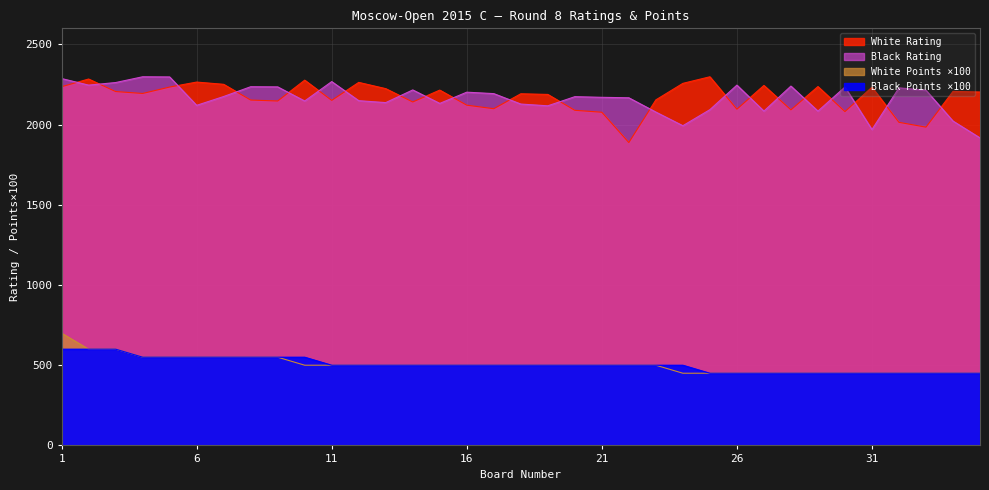

Does the chart display data point markers on the line(s)?

No